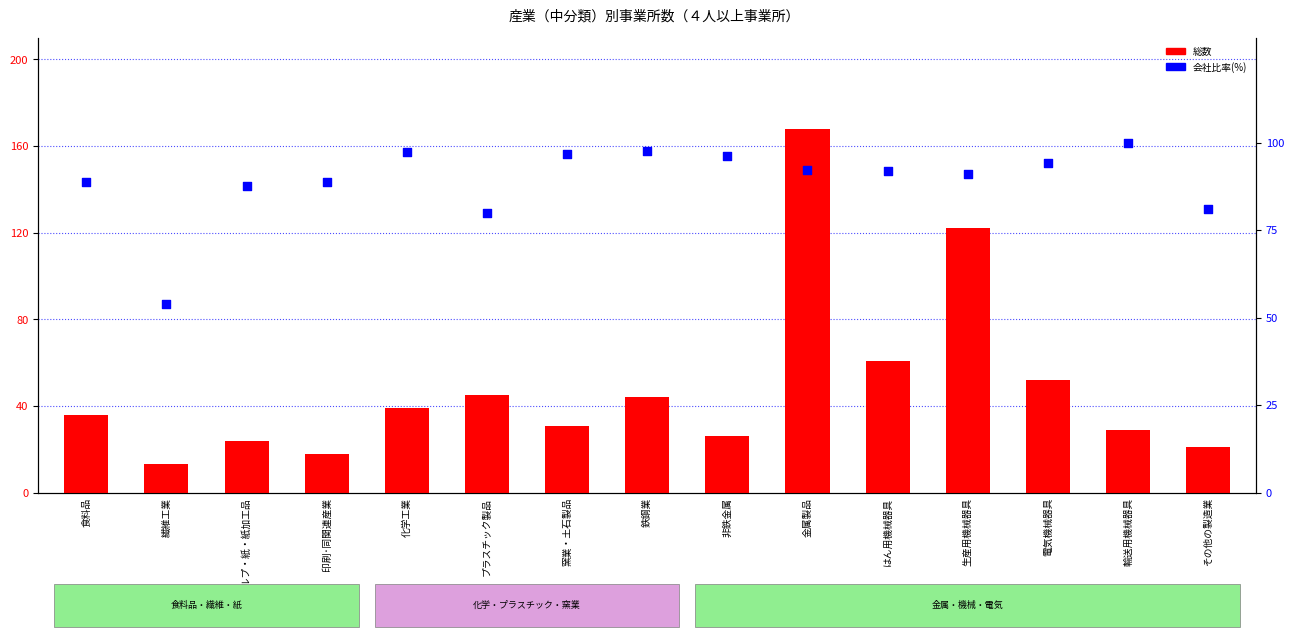

What is the total value across all series at プラスチック製品?

125.0